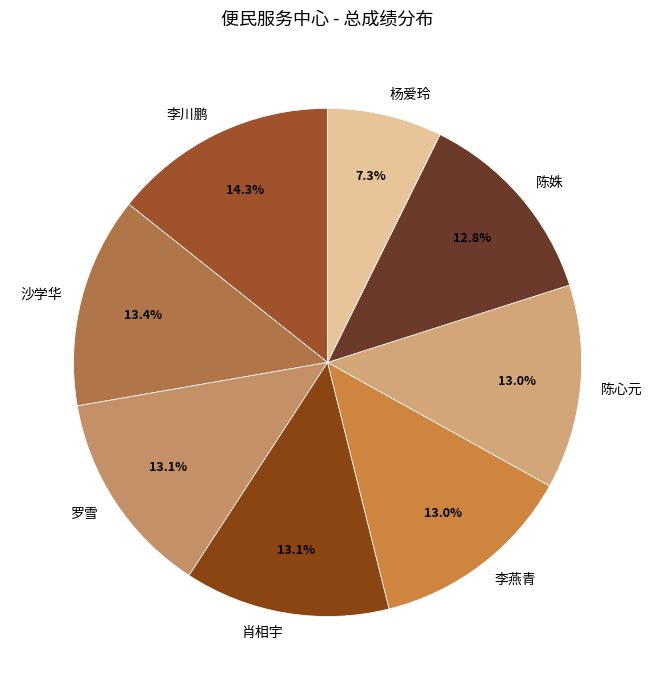

What is the largest slice in the pie chart?

李川鹏